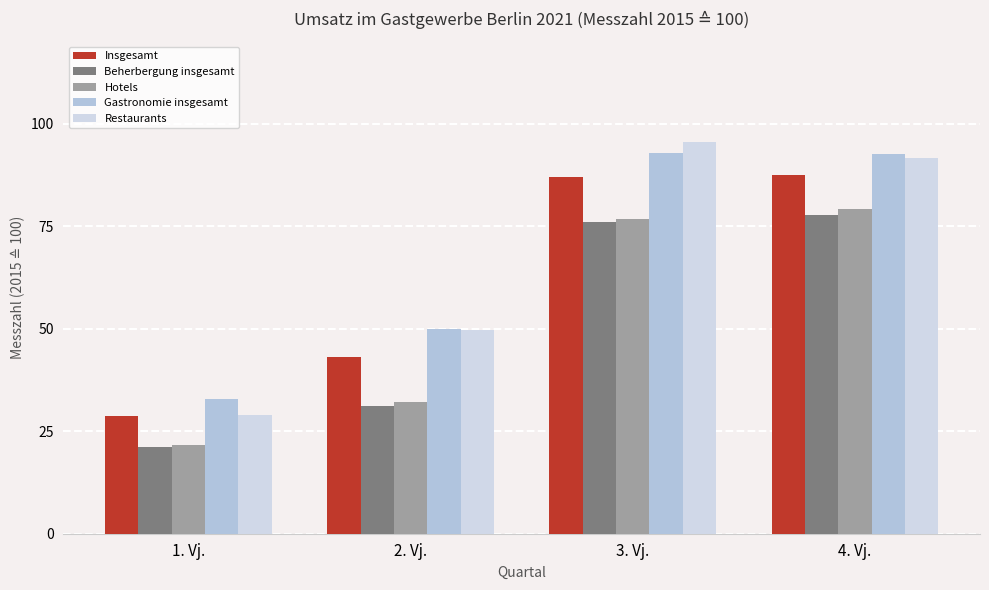

What is the difference between the Insgesamt values at 2. Vj. and 1. Vj.?

14.6